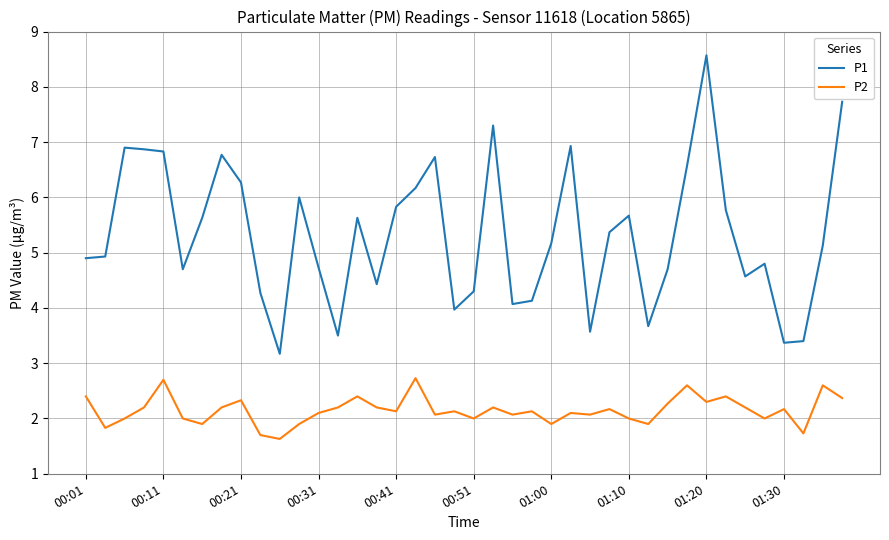

Which series has the largest total across all categories?

P1